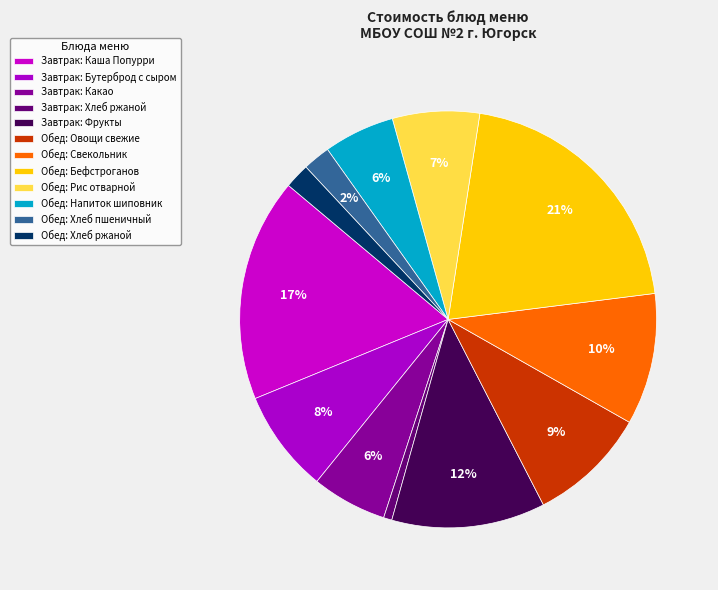

Which slice is the largest?

Бефстроганов